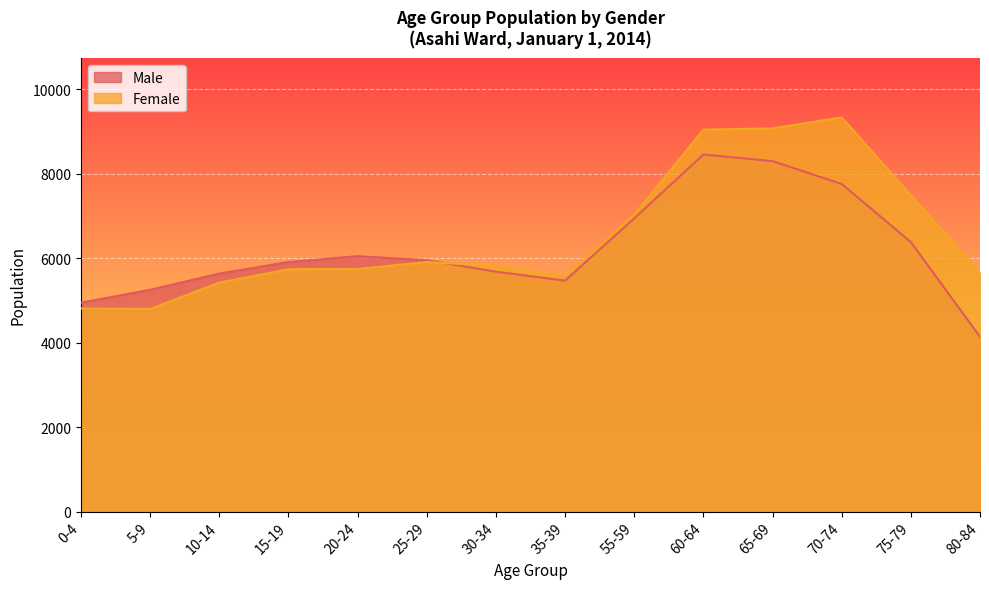

At which category is the sum across all series the highest?

60-64